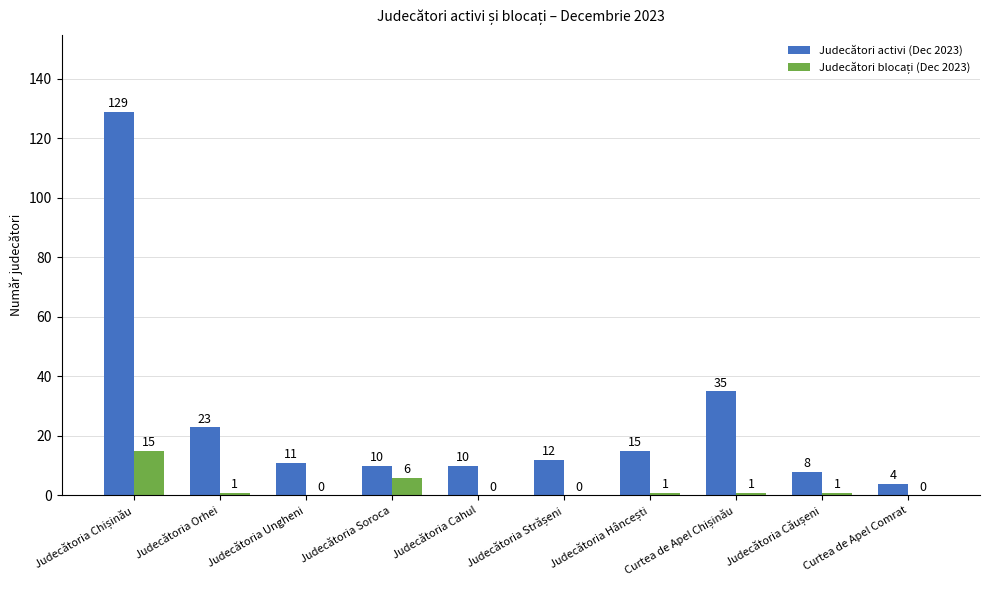

True or false: Judecători activi (Dec 2023) has a value of 11 at Judecătoria Ungheni.

True